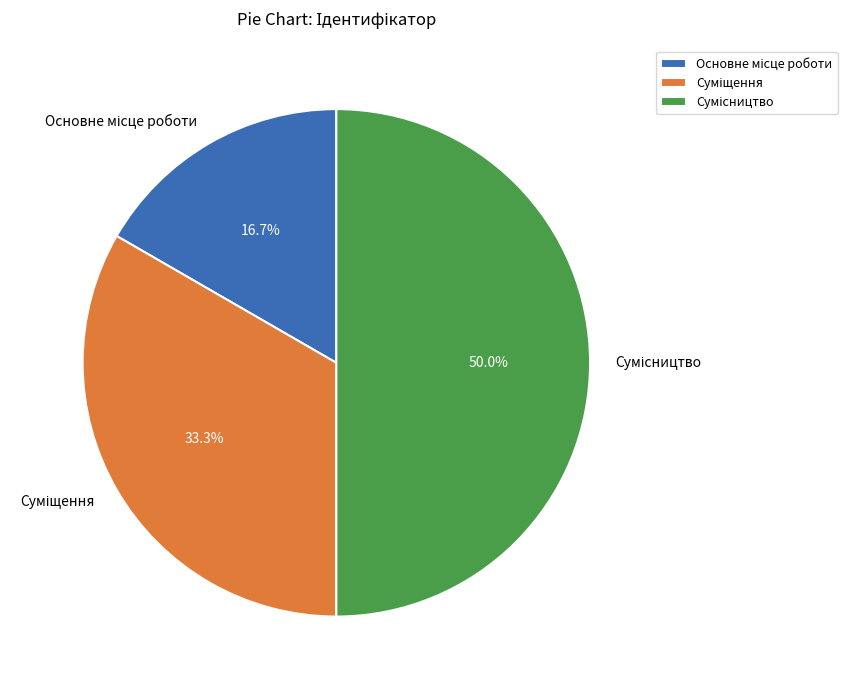

Does Основне місце роботи represent more than half of the total?

No